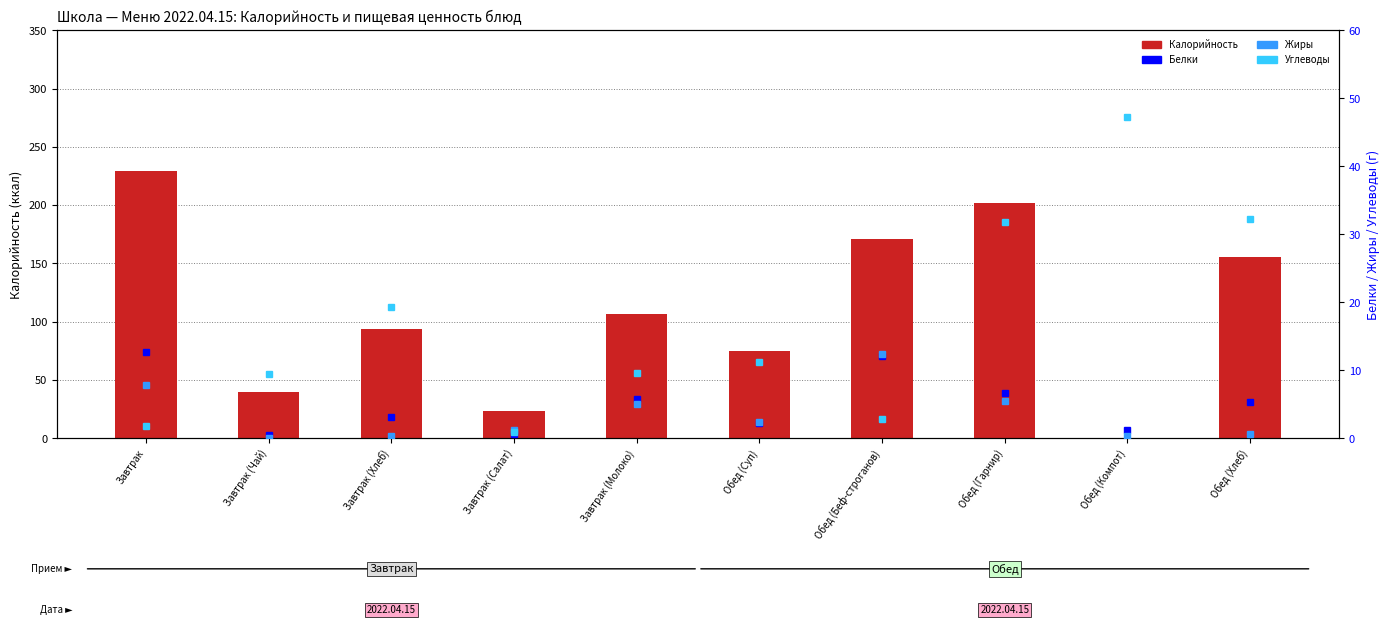

Are the bars grouped side by side (vs. stacked)?

Yes